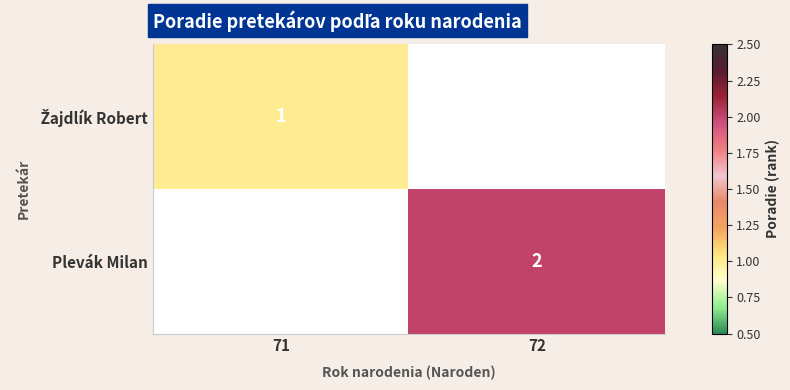

The value of Plevák Milan at 72 is 2. True or false?

True